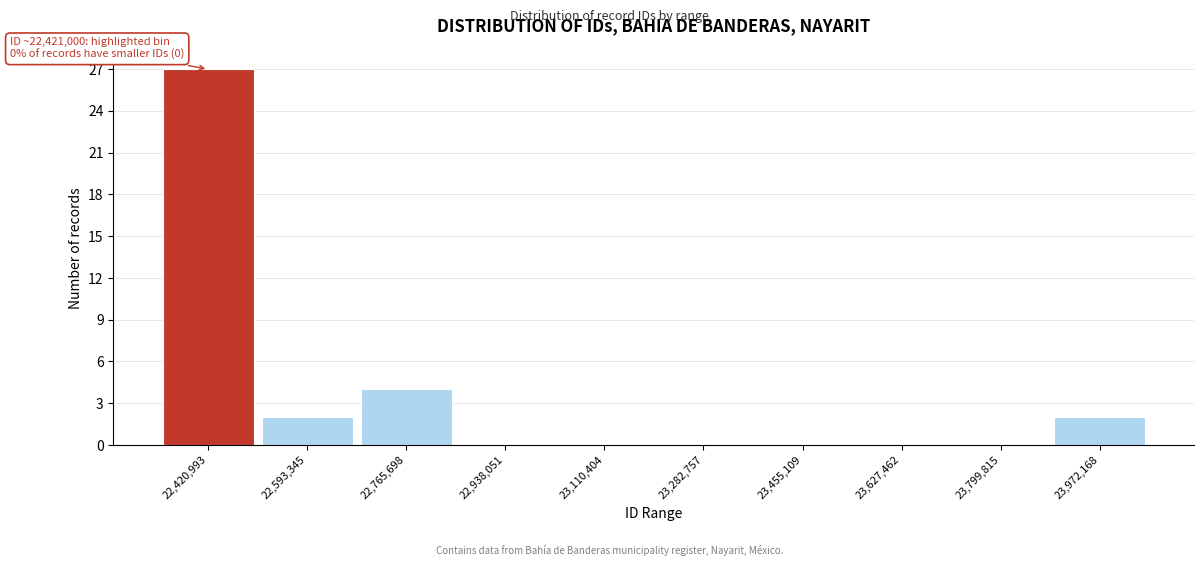

Reading left to right, transcribe all the data shown in this chart.

22,420,993=27	22,593,345=2	22,765,698=4	22,938,051=0	23,110,404=0	23,282,757=0	23,455,109=0	23,627,462=0	23,799,815=0	23,972,168=2